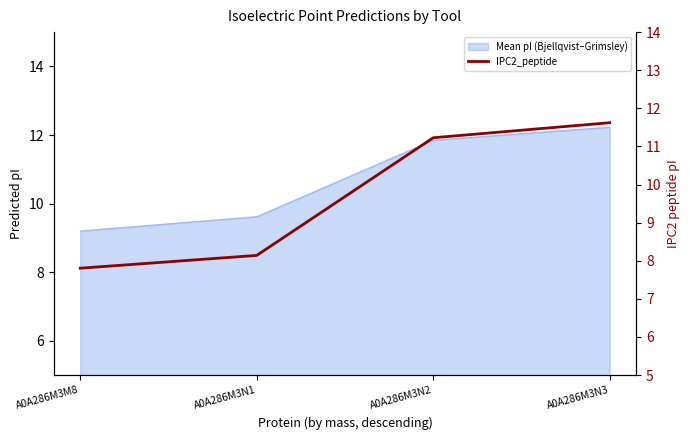

True or false: the data shows 11.6 at A0A286M3N3.

True